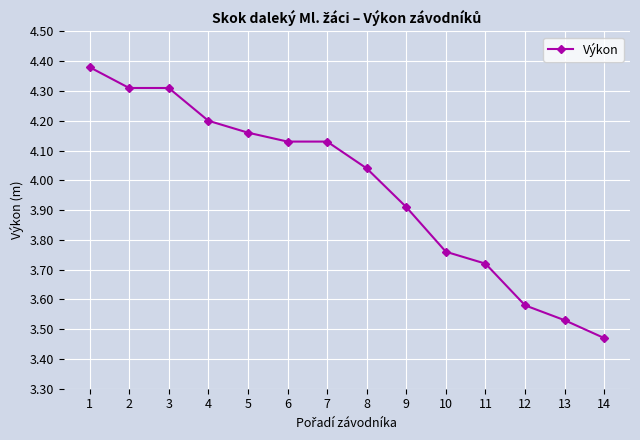

What is the value of the 9th point from the left?

3.9